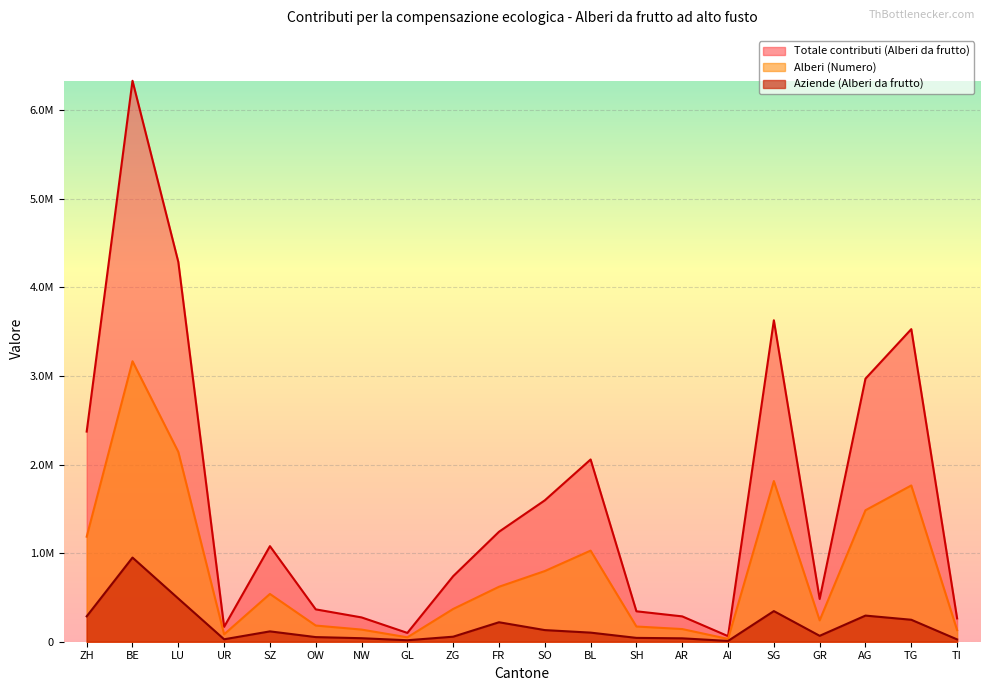

Read the Aziende (Alberi da frutto) value at AI.

8858.3